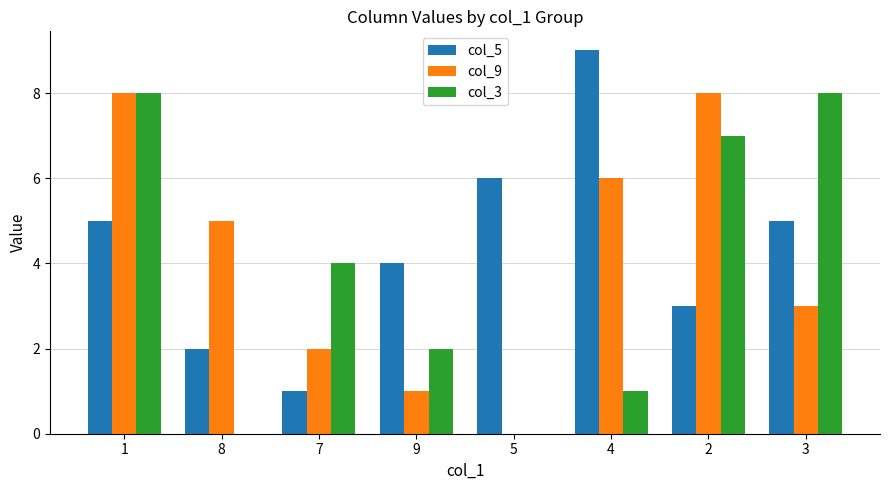

How many values in col_9 are above zero?

7